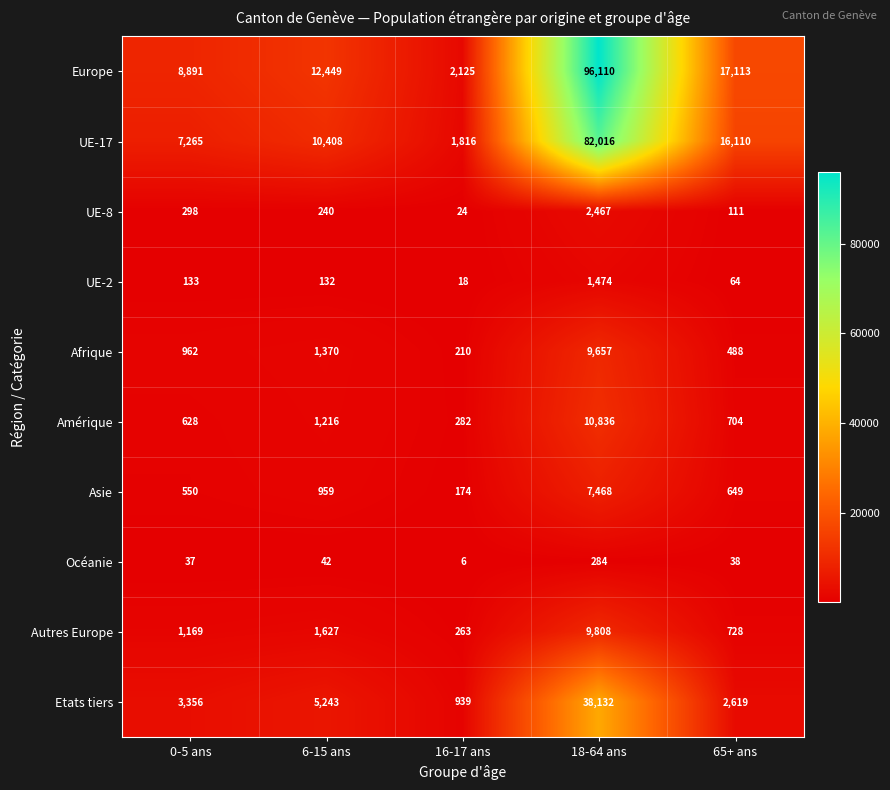

How many values in the Afrique series are below 962?

2